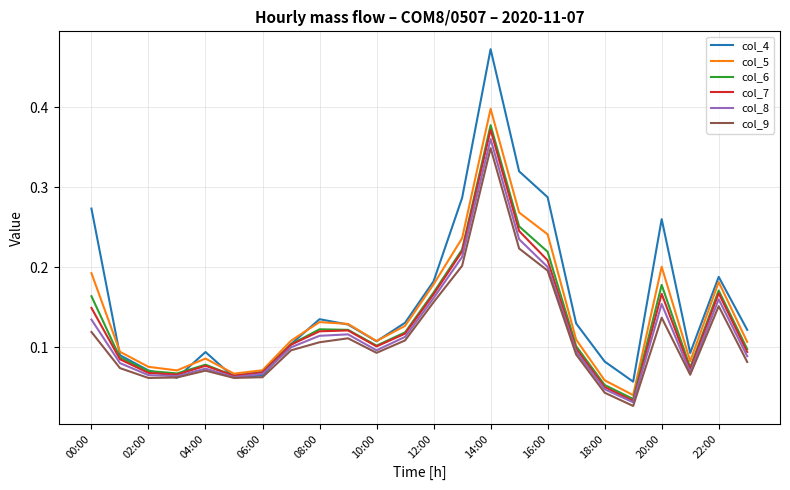

Which series has the widest spread of values?

col_4